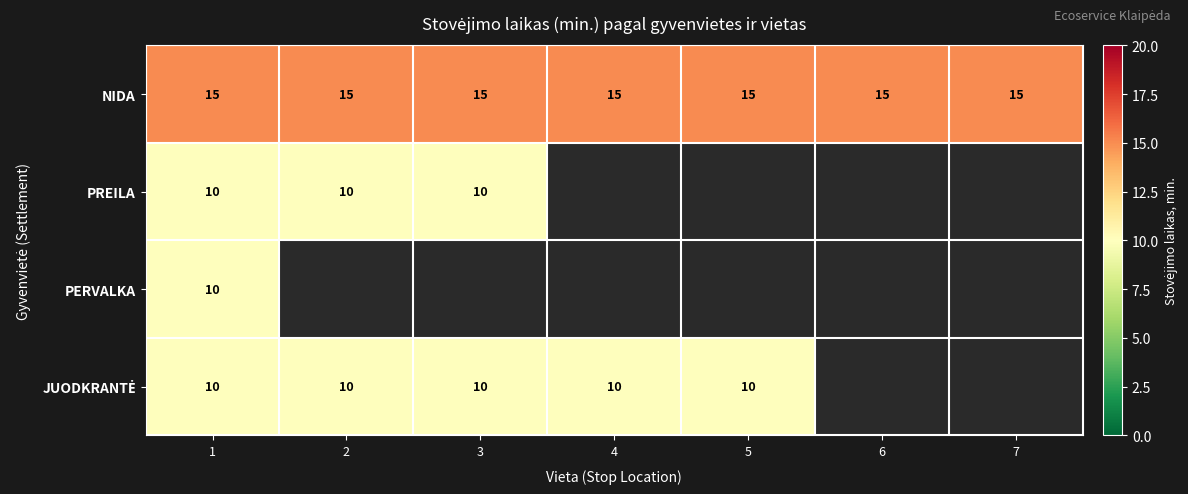

What is the highest value of the NIDA series?

15